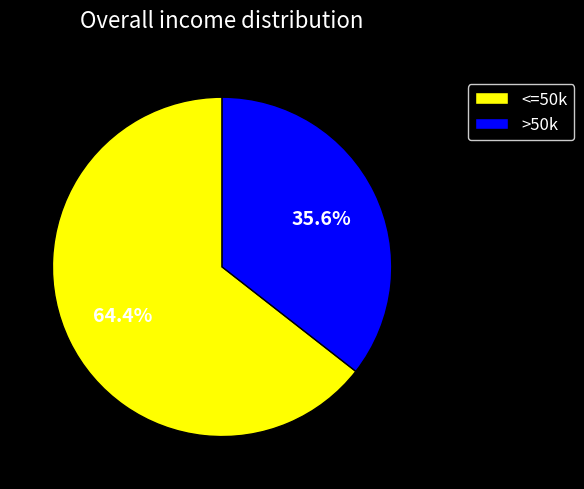

What percentage do <=50k and >50k together represent?

100.0%